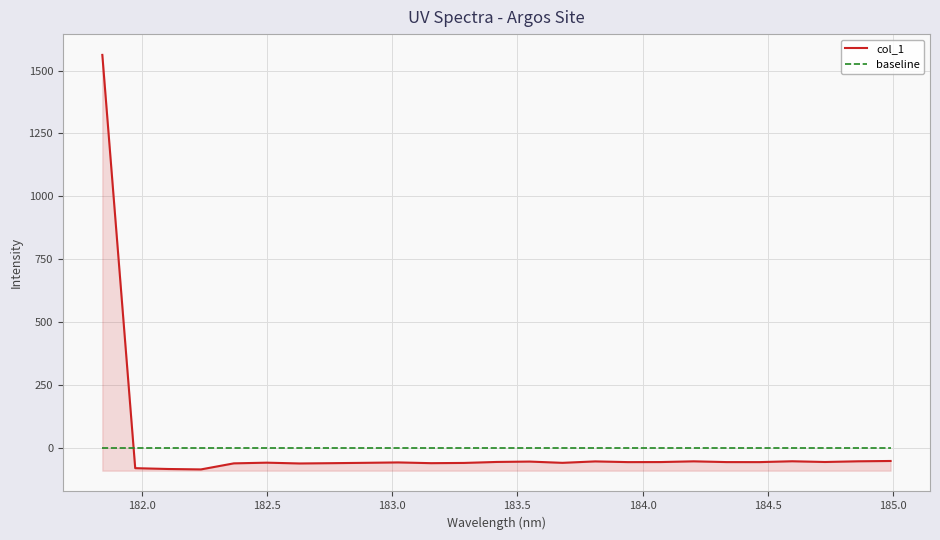

Which series has the widest spread of values?

col_1